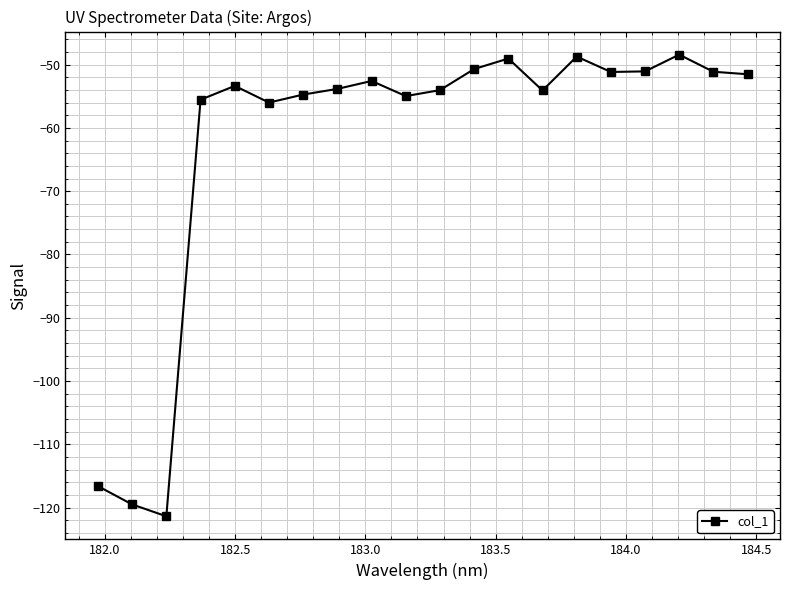

What is the greatest value displayed?

-48.4